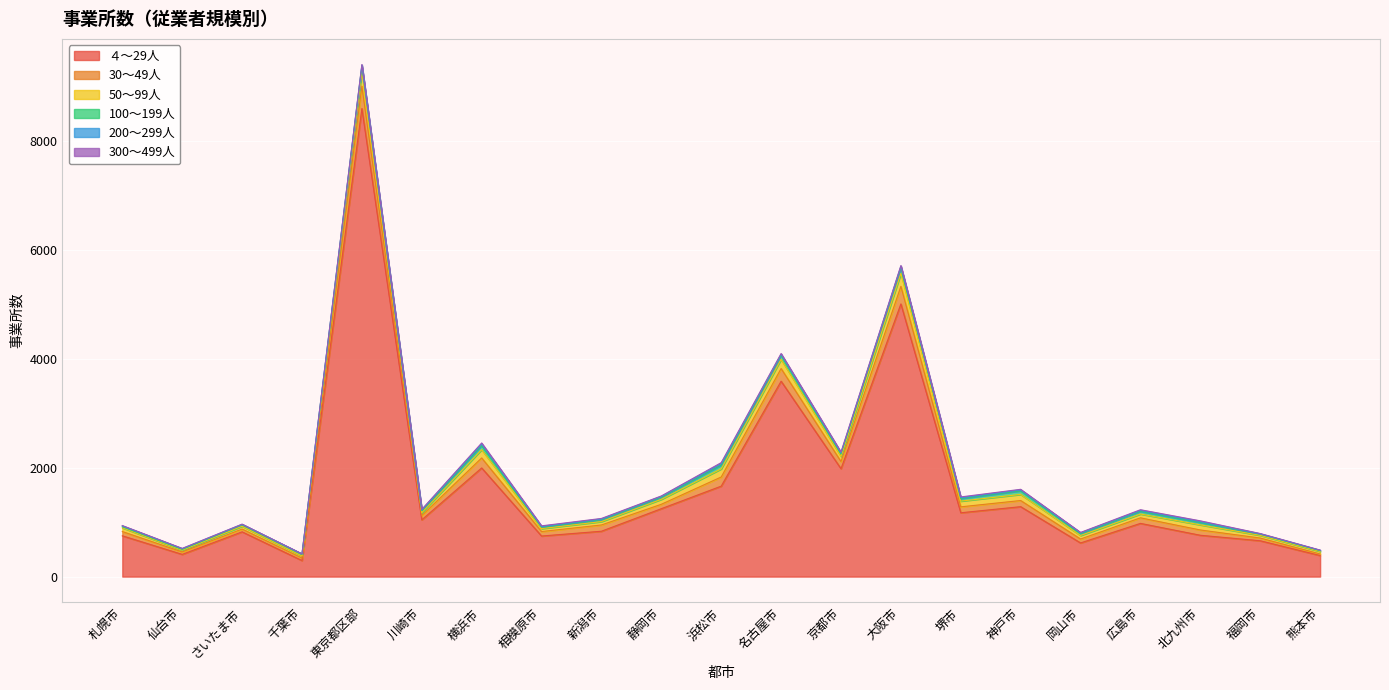

At which category does 100～199人 reach its first local valley?

仙台市